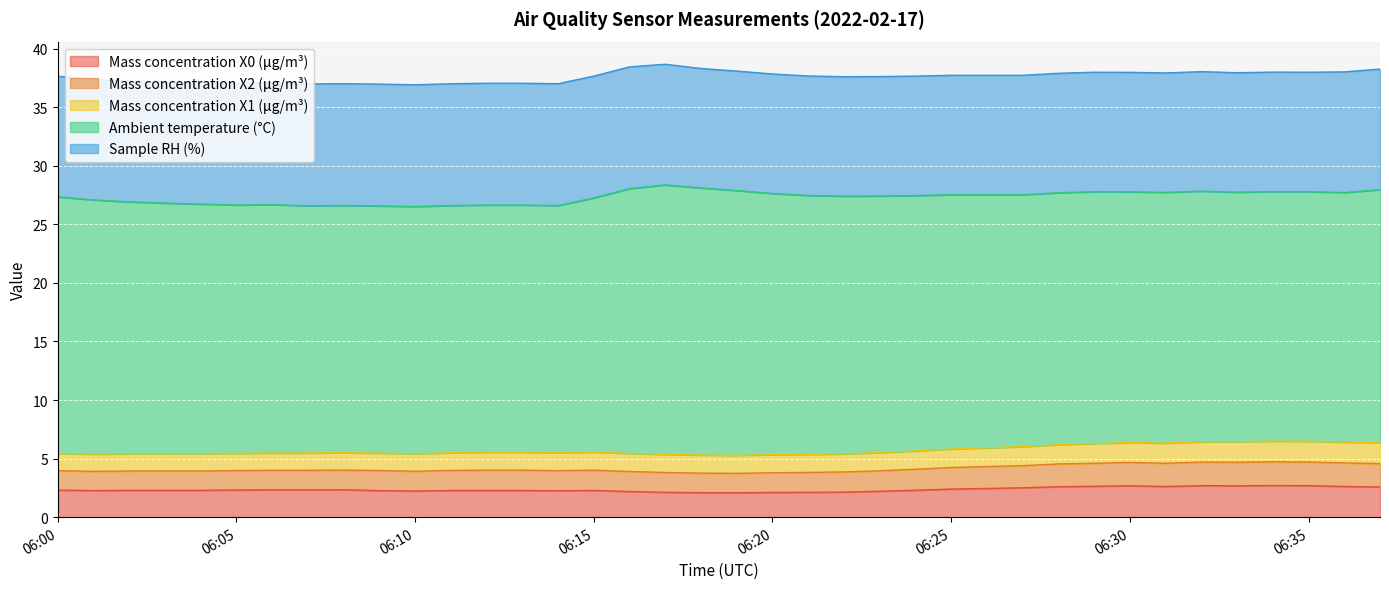

List the series in order of their peak value, lowest first.

Mass concentration X1 (μg/m³), Mass concentration X2 (μg/m³), Mass concentration X0 (μg/m³), Sample RH (%), Ambient temperature (°C)